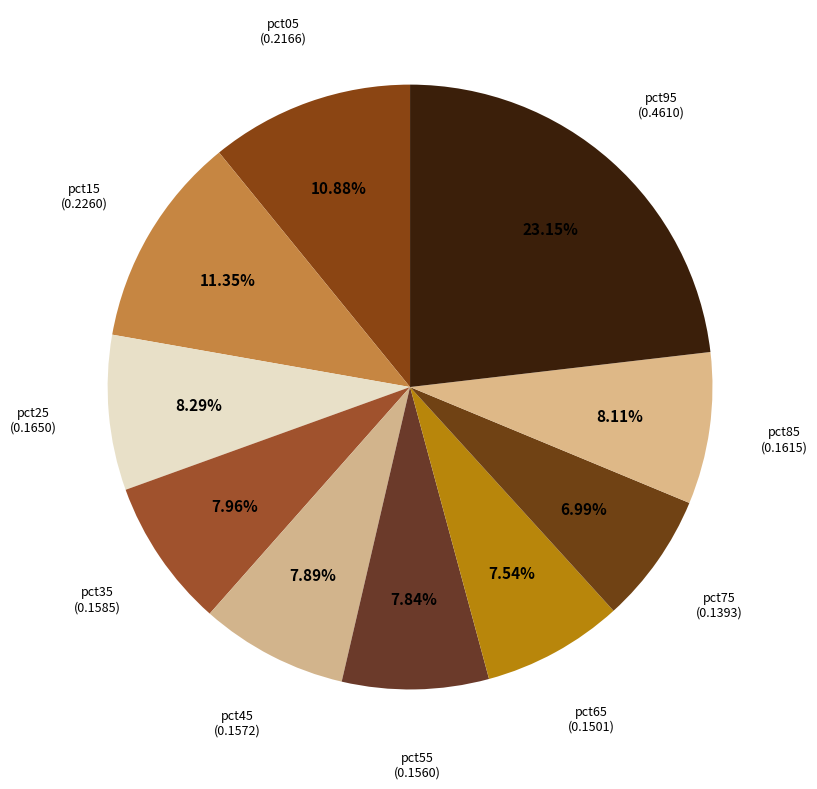

What percentage is NOT represented by pct95?

76.8%